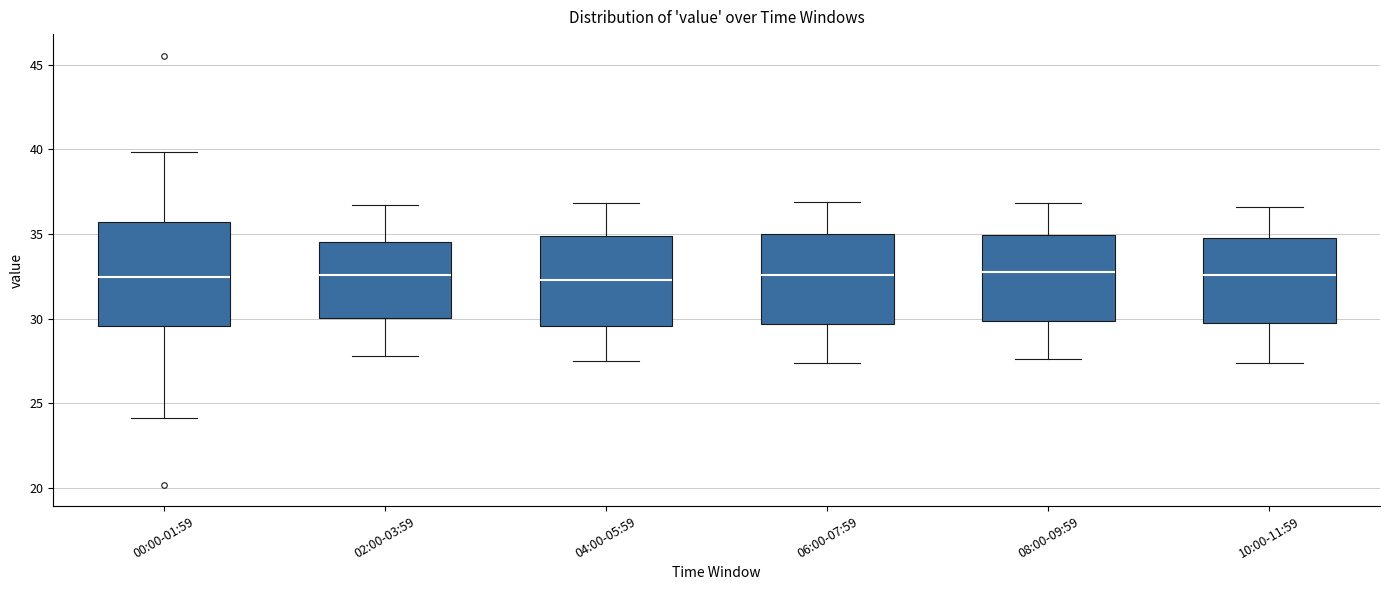

Reading left to right, read every box against the y-axis: the position of its median line, the range the box covers, and the ends of its whiskers. The values are not printed on the chart, so give them approximately, as read against the axis.

00:00-01:59: median 32.5, box 29.5 to 35.5, whiskers 24.0 to 40.0
02:00-03:59: median 32.5, box 30.0 to 34.5, whiskers 28.0 to 36.5
04:00-05:59: median 32.5, box 29.5 to 35.0, whiskers 27.5 to 37.0
06:00-07:59: median 32.5, box 29.5 to 35.0, whiskers 27.5 to 37.0
08:00-09:59: median 33.0, box 30.0 to 35.0, whiskers 27.5 to 37.0
10:00-11:59: median 32.5, box 30.0 to 35.0, whiskers 27.5 to 36.5